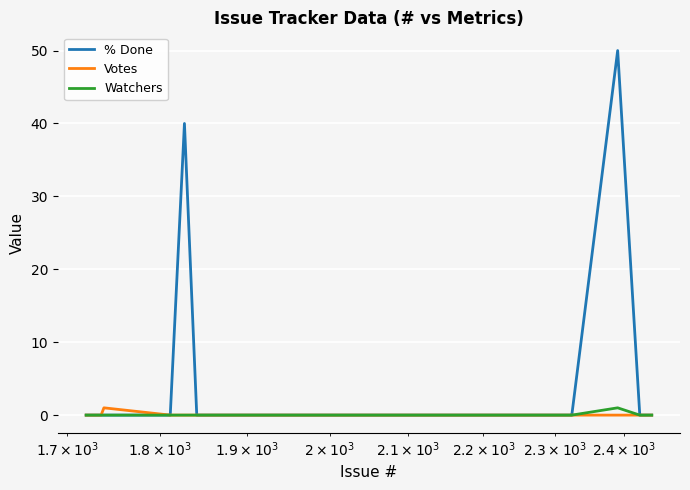

Which series has the widest spread of values?

% Done